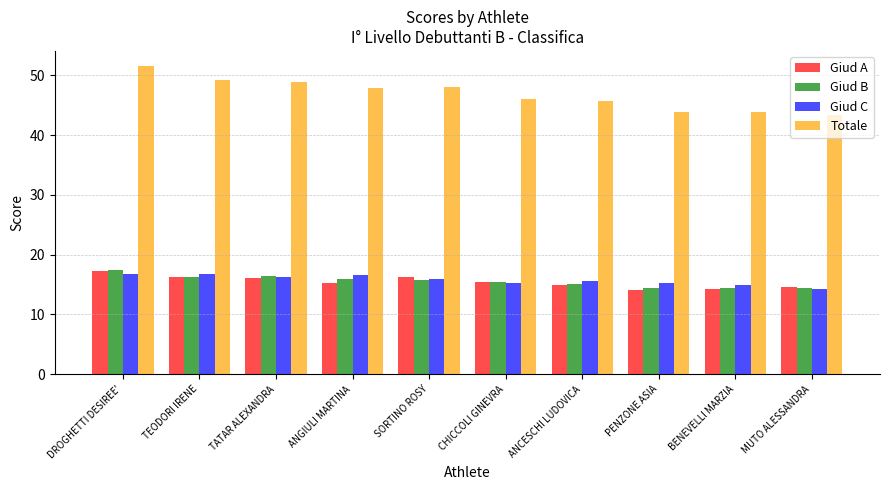

What is the sum of the Giud A values at SORTINO ROSY and ANGIULI MARTINA?

31.5